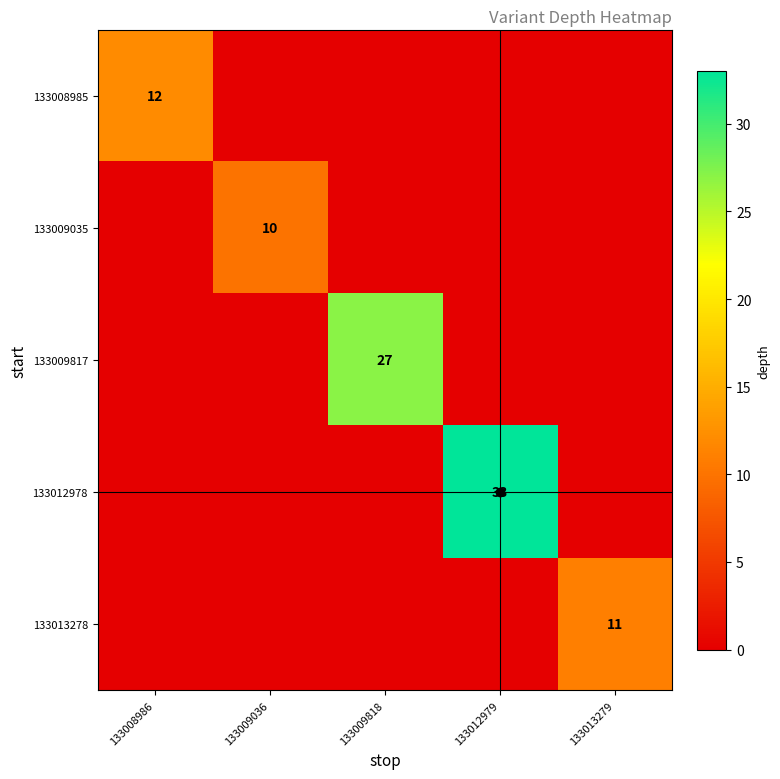

At which label does 133008985 reach its minimum?

133009036